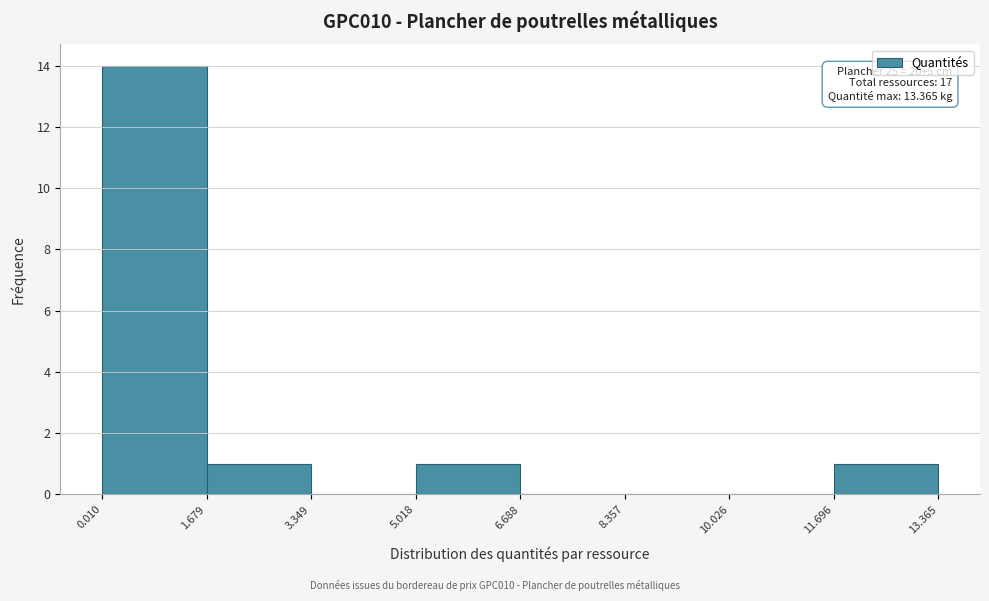

Which range on the x-axis has the tallest bar?

0.010 to 1.679